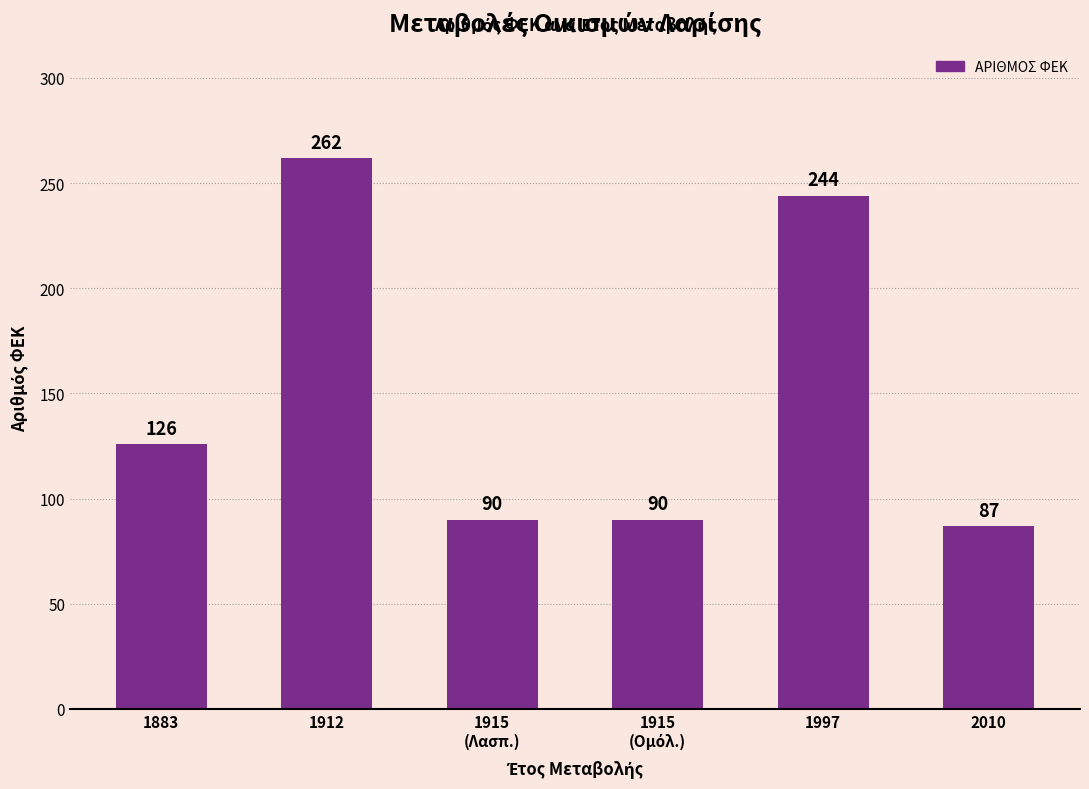

What is the value of the 4th bar from the left?

90